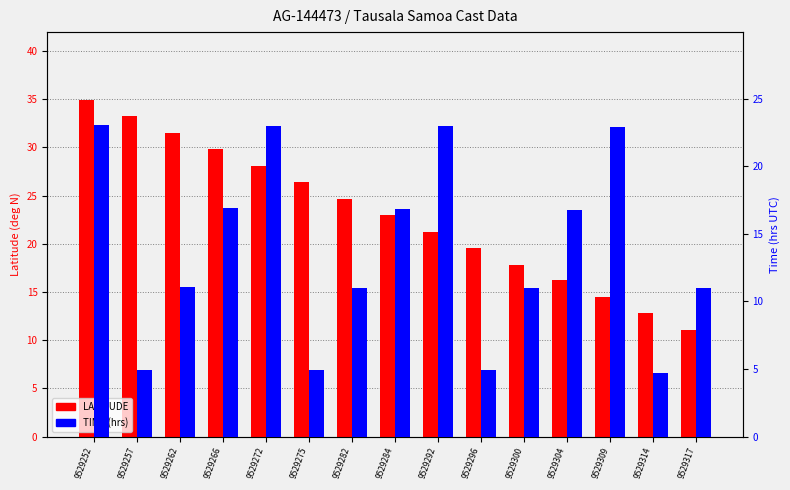

What is the highest value of the TIME (hrs) series?

23.0